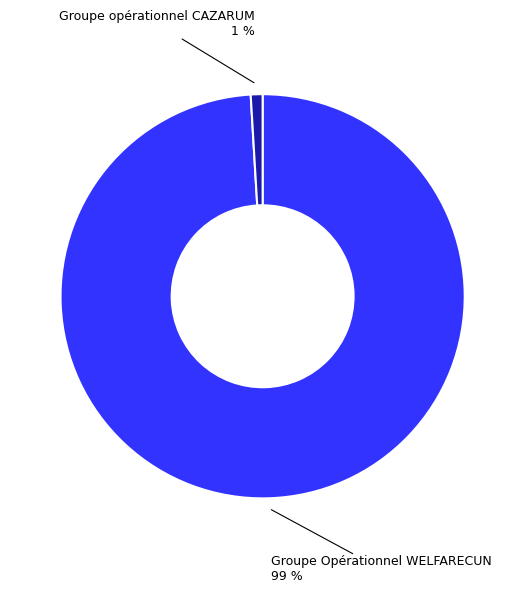

Which category has the smallest portion of the pie?

Groupe opérationnel CAZARUM